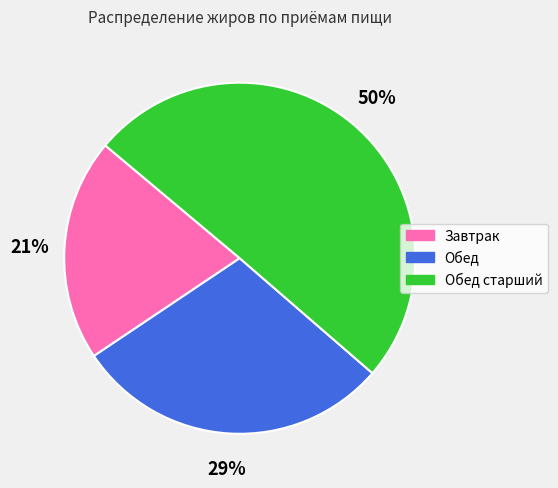

Is Завтрак the majority of the pie?

No